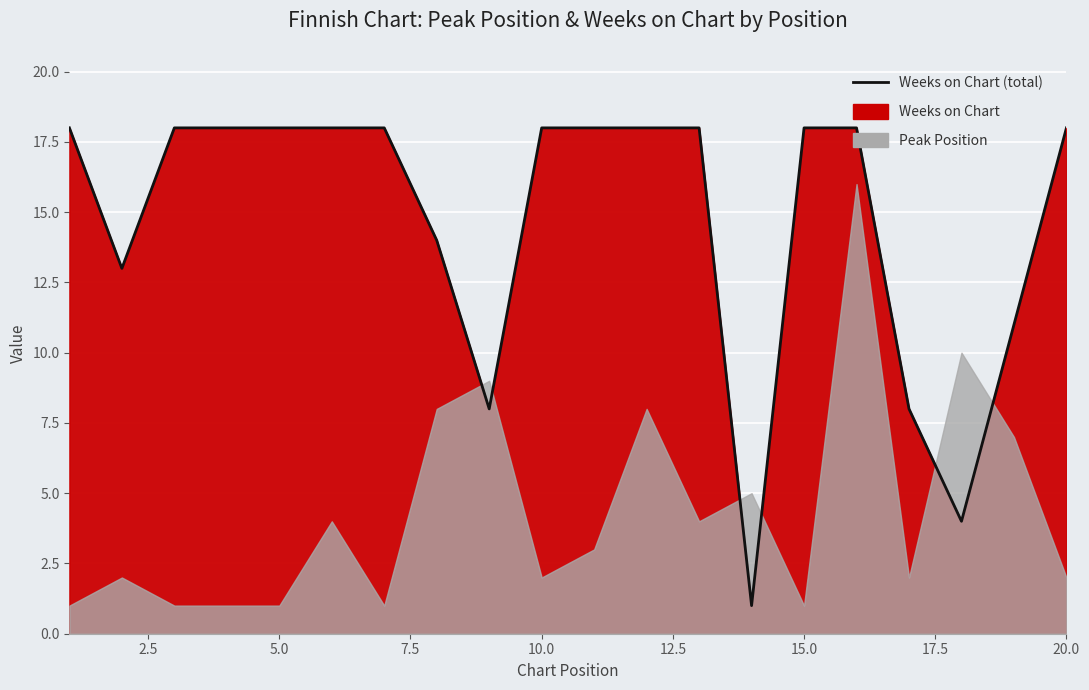

How many lines are shown in the chart?

1